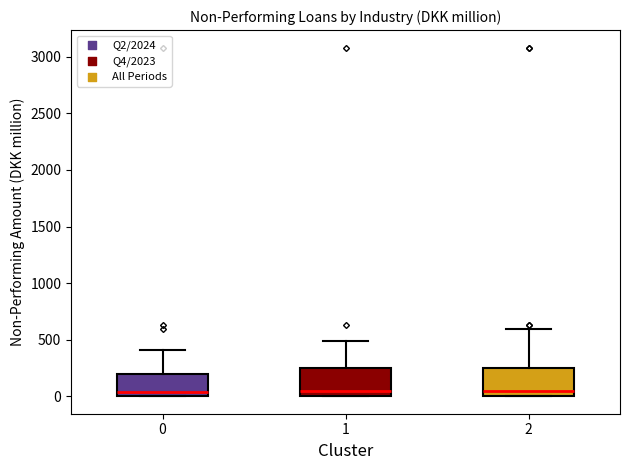

Reading left to right, transcribe this box plot: for each box, give where its median line is, the range the box spans, and where its two whiskers end, as read against the y-axis. The values are not printed on the chart, so give them approximately, as read against the axis.

0: median 50, box 0 to 200, whiskers 0 to 400
1: median 50, box 0 to 250, whiskers 0 to 500
2: median 50, box 0 to 250, whiskers 0 to 600